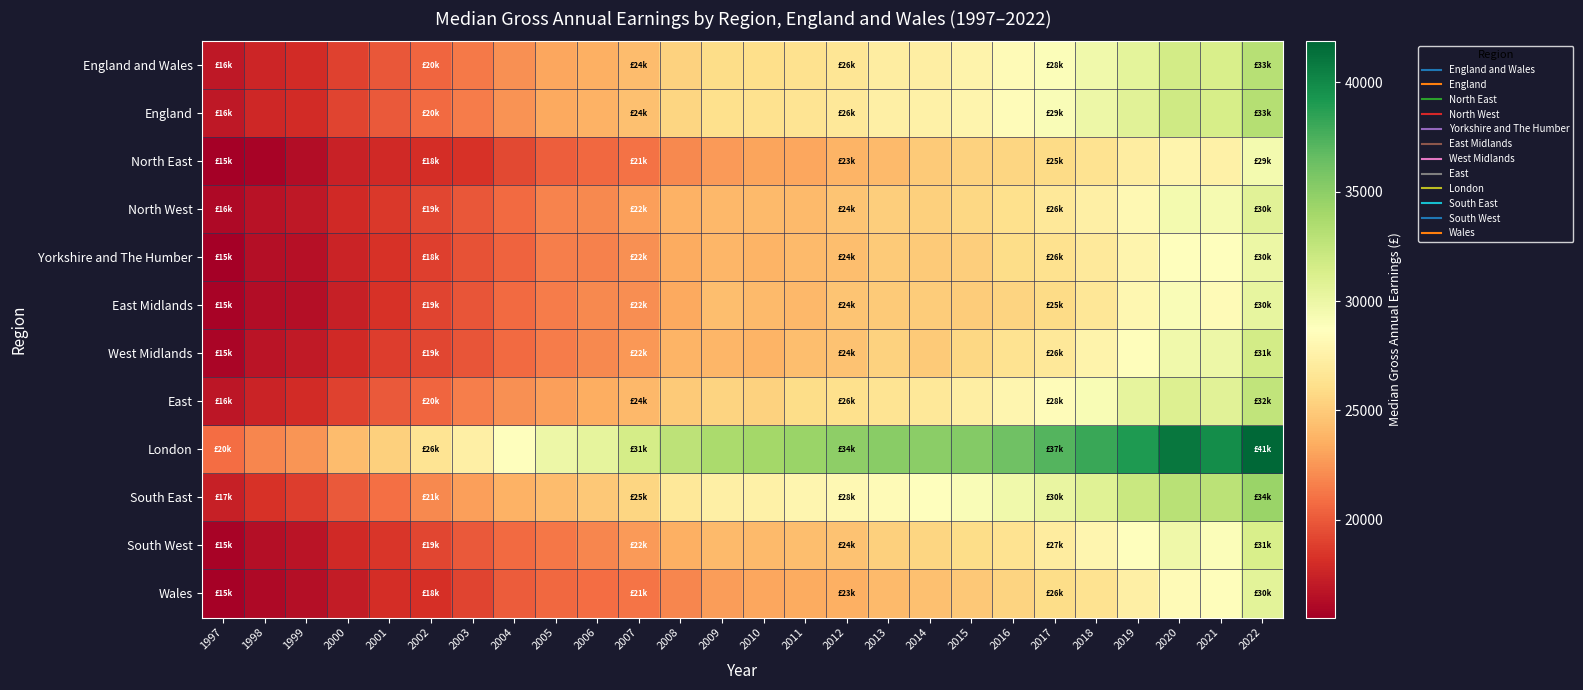

What is the difference between the highest and lowest values at 2012?

11266